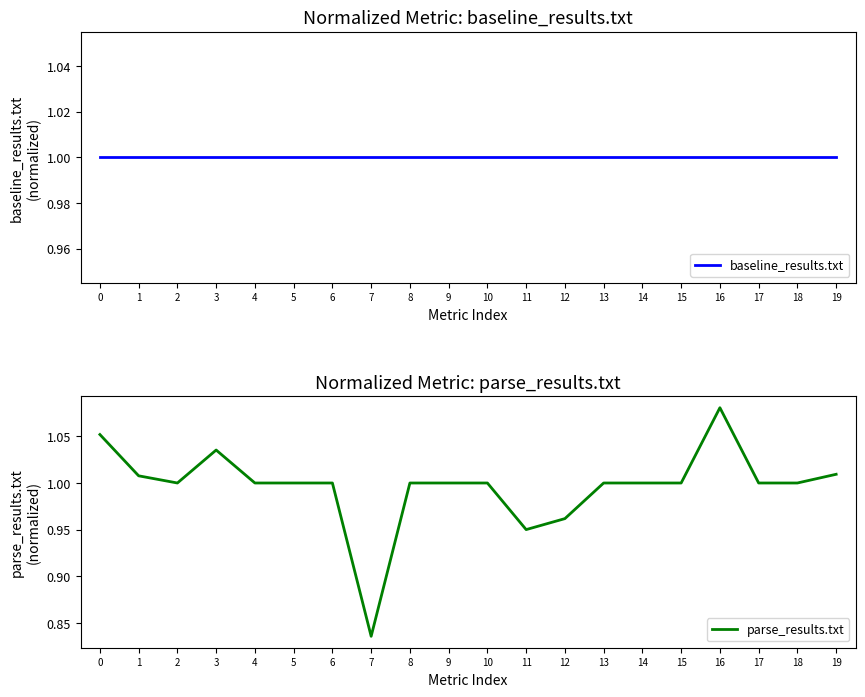

What are all the series names shown in the legend?

baseline_results.txt, parse_results.txt